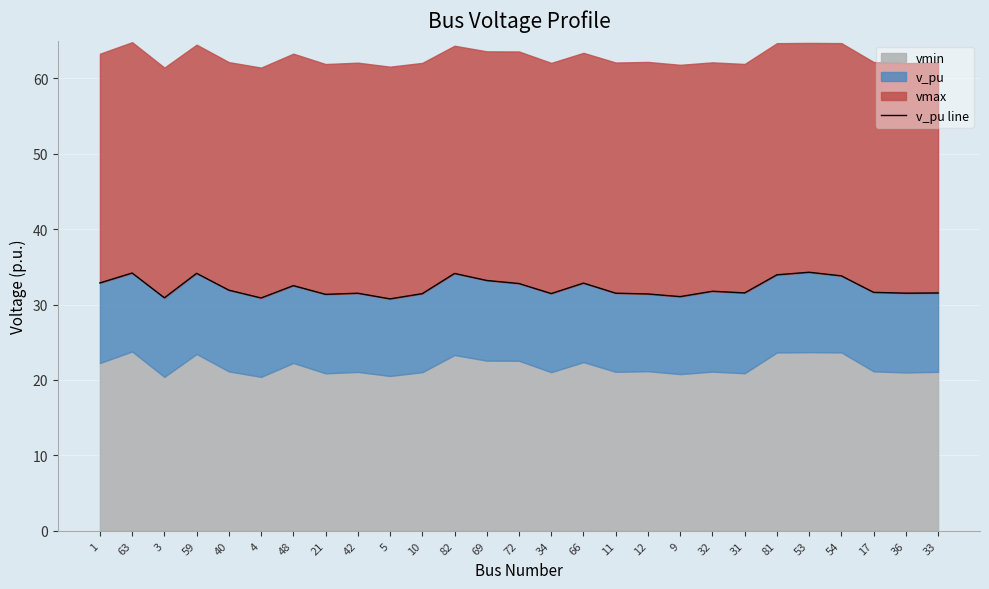

What position from the right is 1?

27